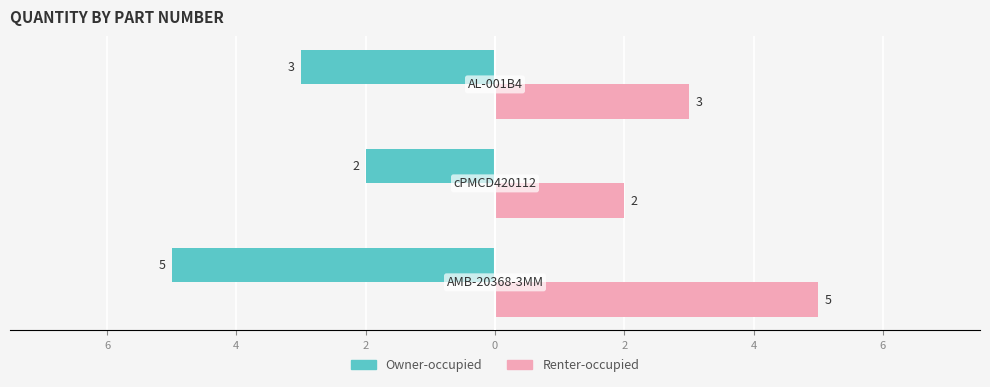

What are all the series names shown in the legend?

Owner-occupied, Renter-occupied